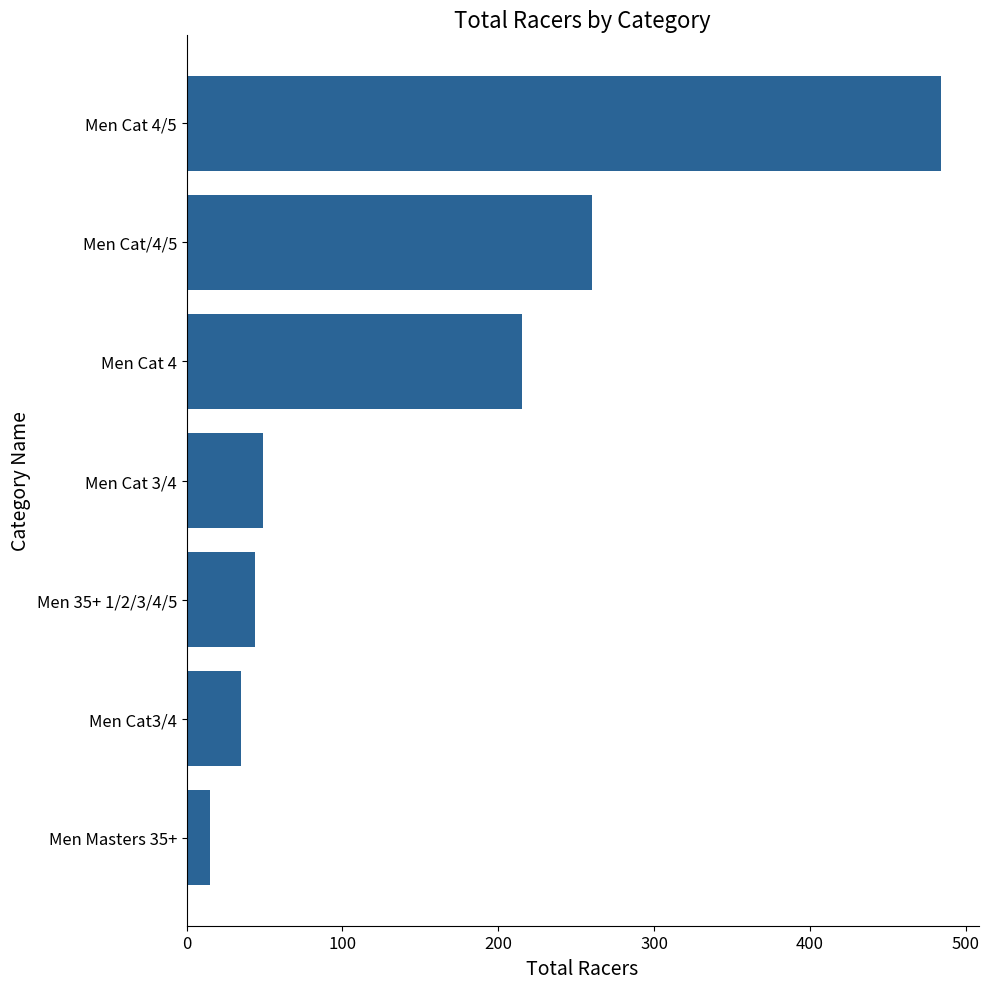

What is the label of the 6th bar from the bottom?

Men Cat/4/5